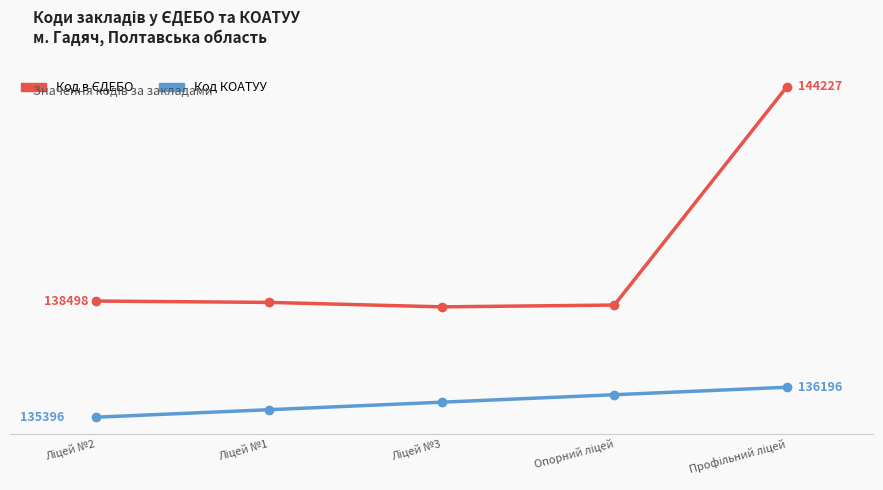

Does the chart have visible grid lines?

No